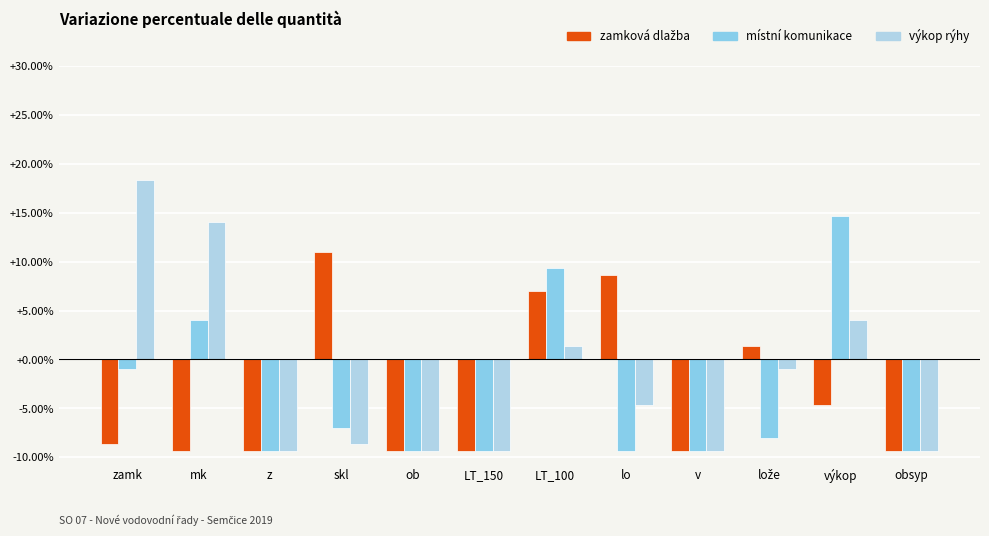

What is the label of the 9th bar from the right?

skl